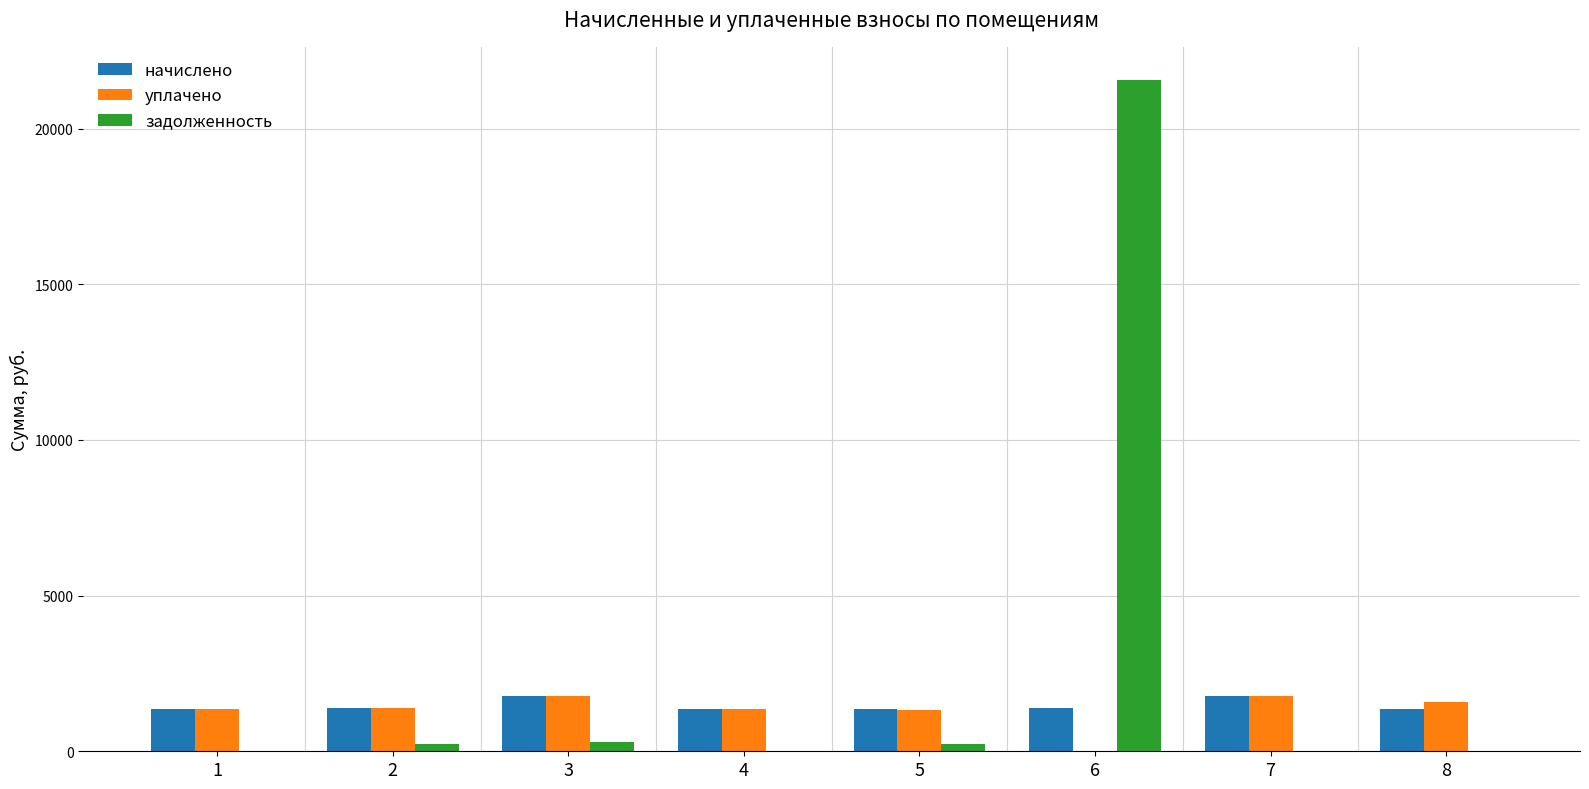

What is the sum of all начислено values?

11725.7